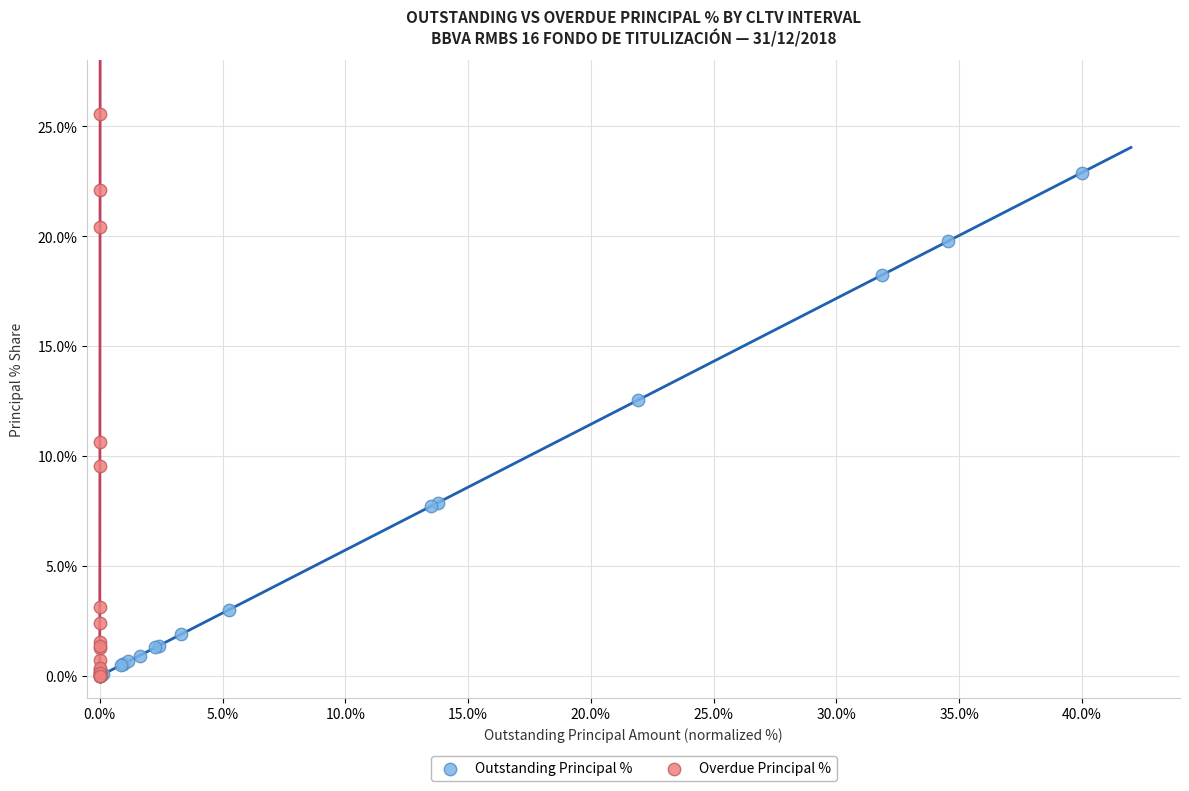

Which series reaches the maximum Y coordinate?

Overdue Principal %